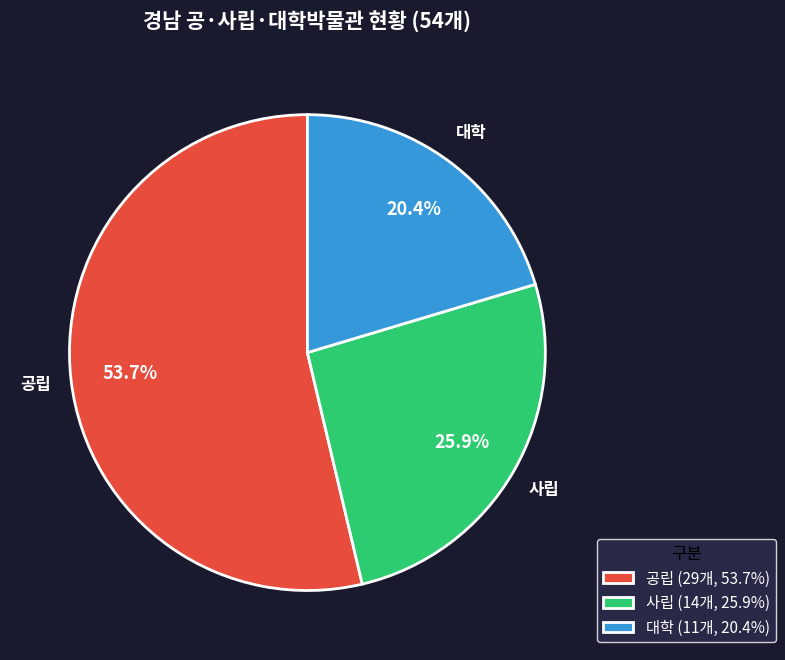

How many segments does this pie chart have?

3